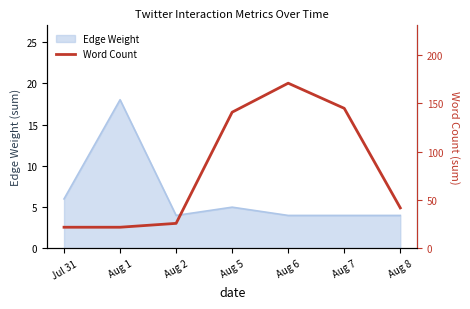

True or false: the data shows 14 at Aug 2.

False